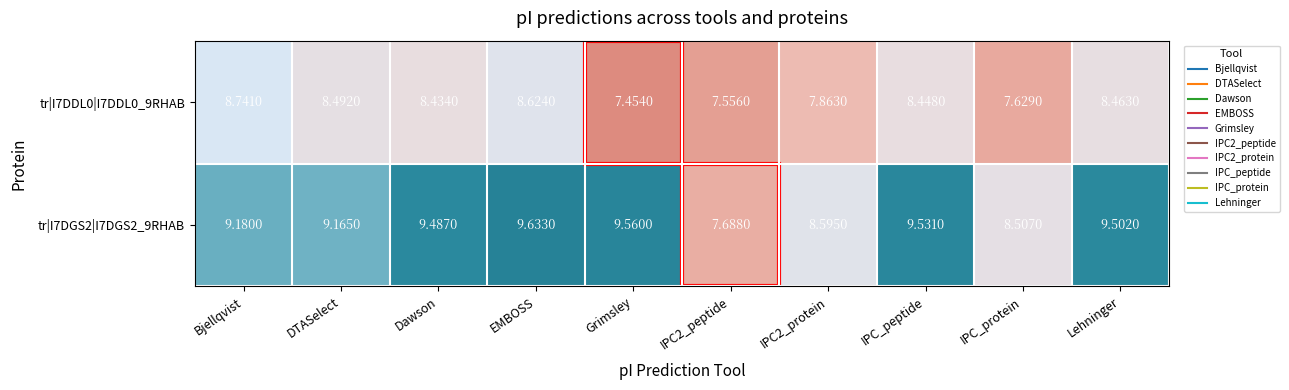

At which label does tr|I7DGS2|I7DGS2_9RHAB reach its peak?

EMBOSS